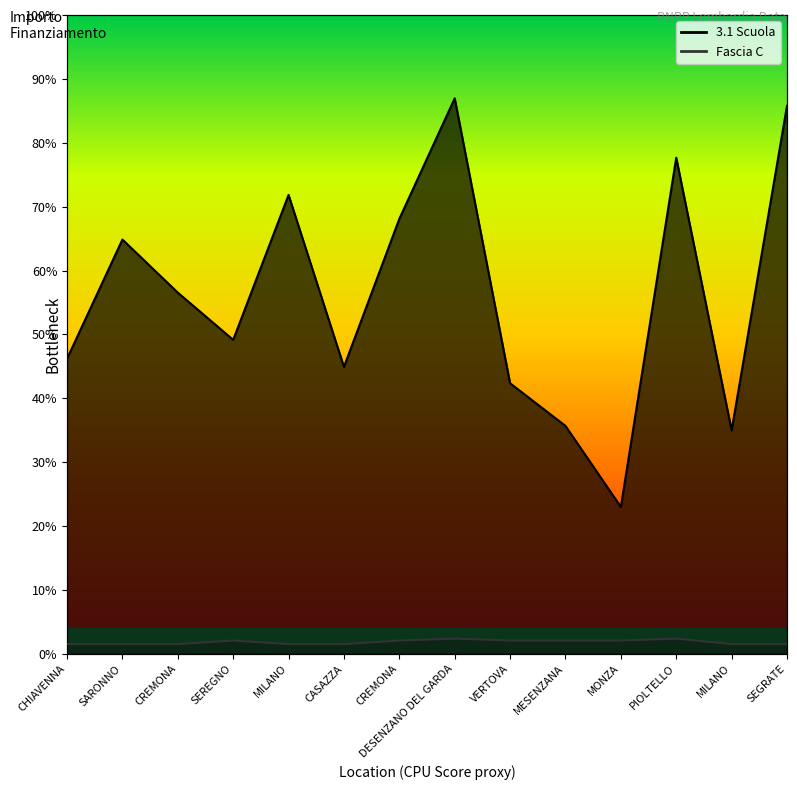

What is the difference between the maximum and second lowest values in the 3.1 Scuola series?

52.0